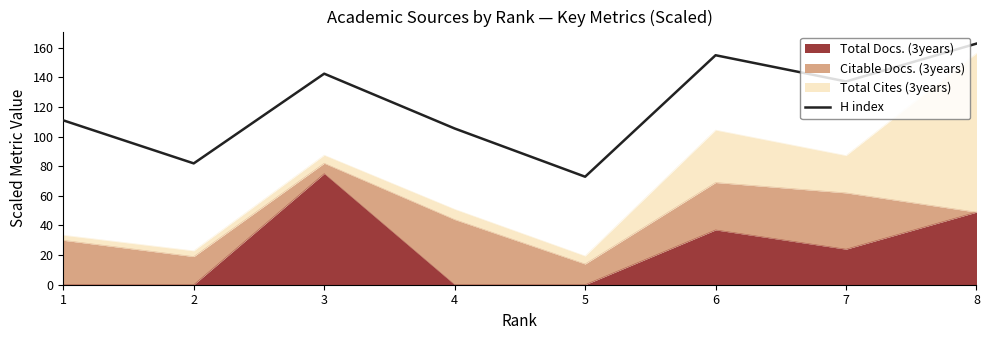

True or false: there are more than 1 points higher than both neighbors.

True